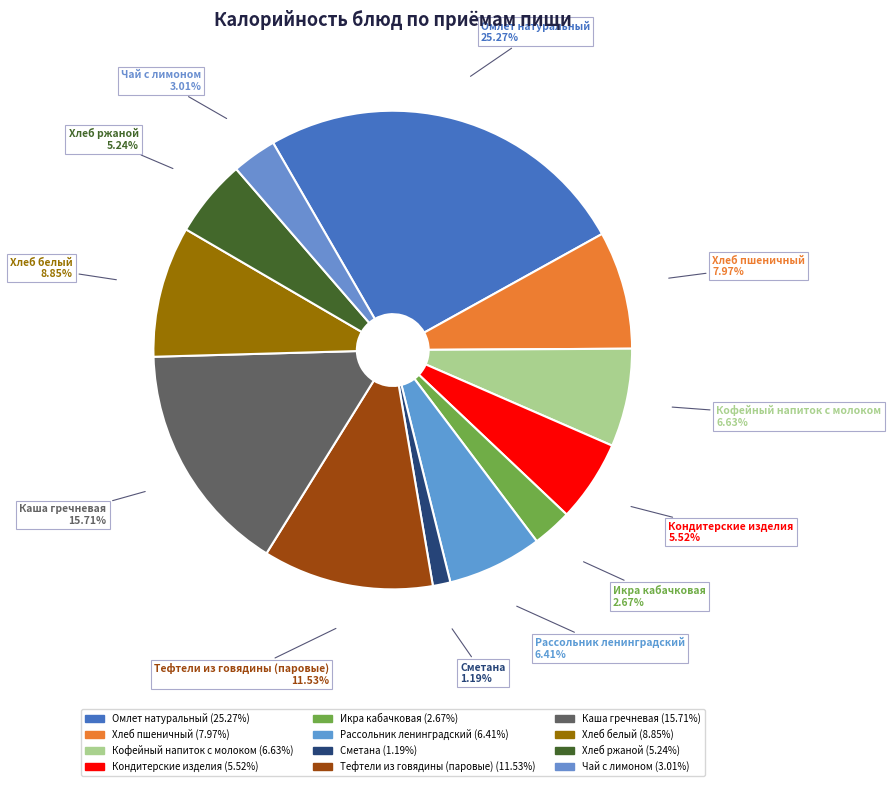

The Хлеб пшеничный slice represents 1% of the pie. True or false?

False